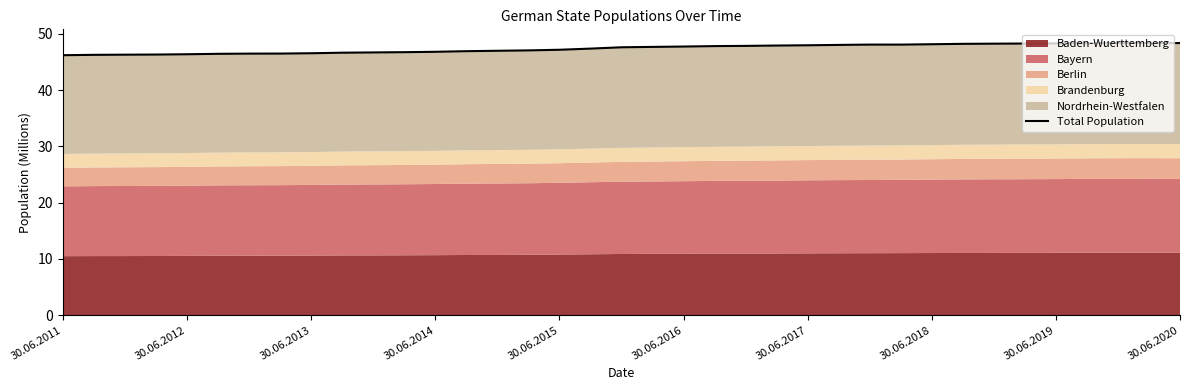

What is the minimum value shown in the chart?

46.2